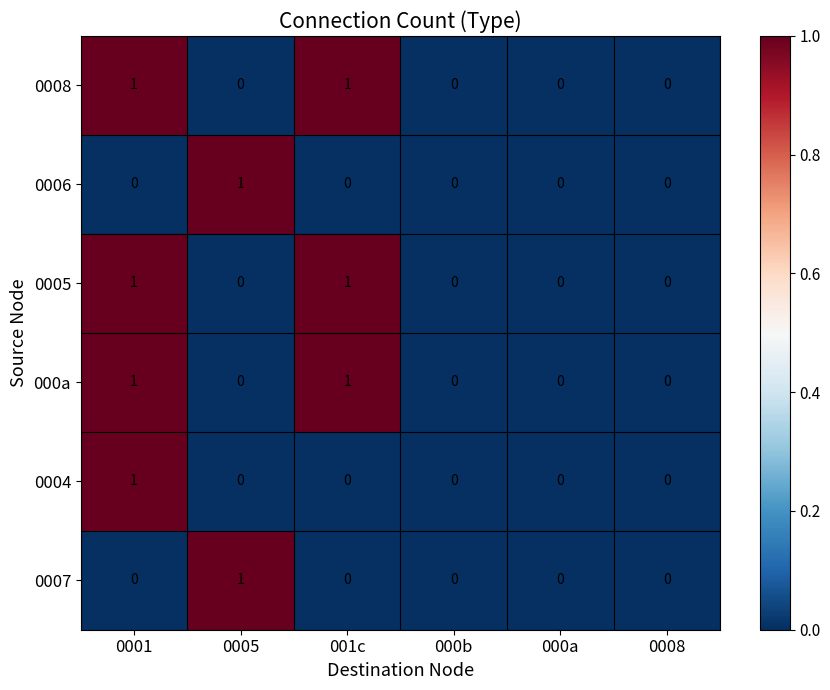

Count the 000a values in the range 0 to 1.

6